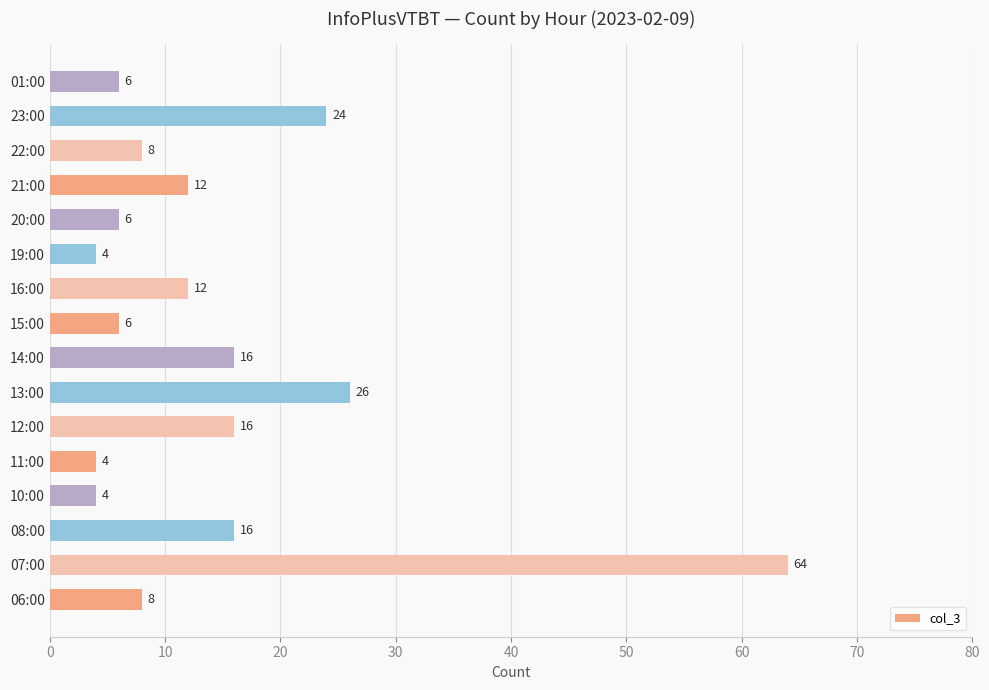

What is the difference between the maximum and minimum values?

60